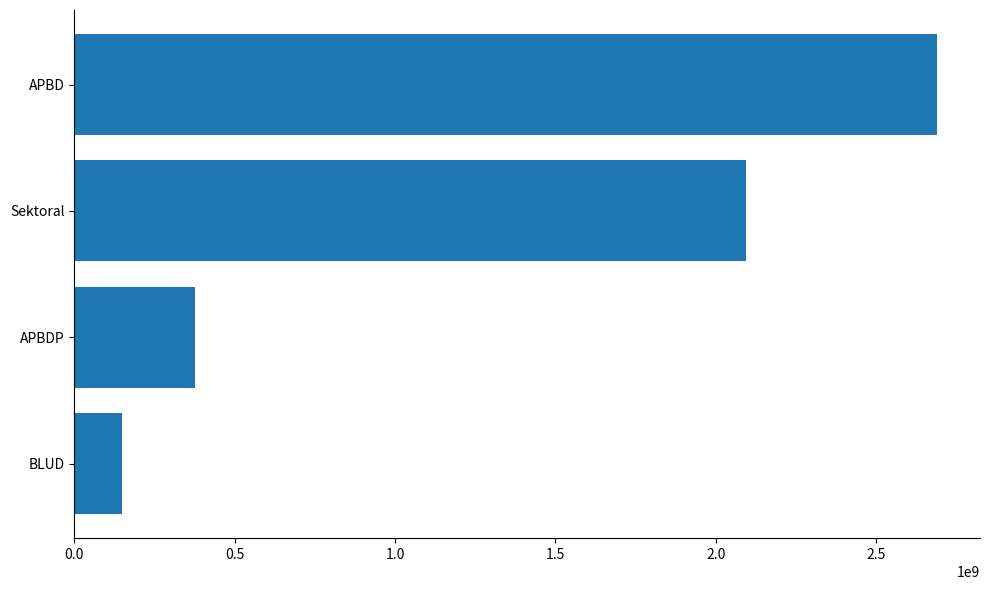

Which has a higher value, BLUD or APBD?

APBD